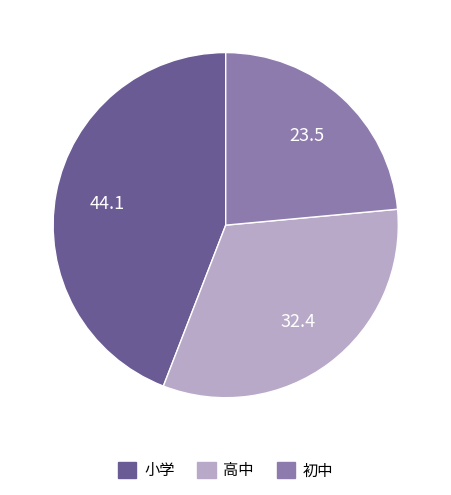

What is the ratio of the value at 高中 to the value at 小学?

0.7